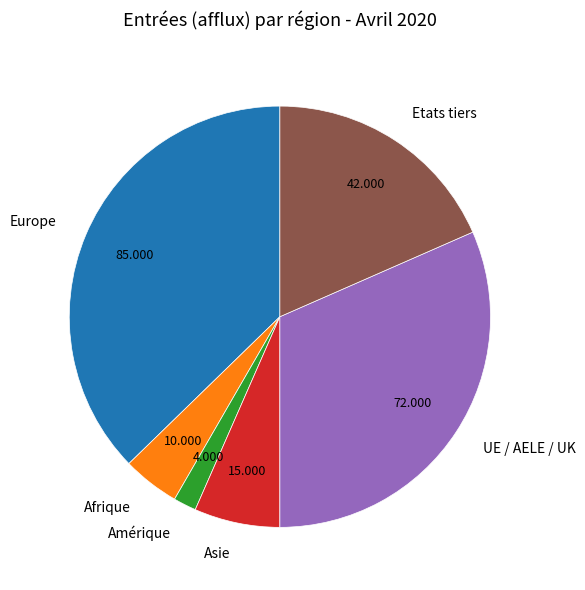

Is it true that Afrique is 4% of the pie?

True